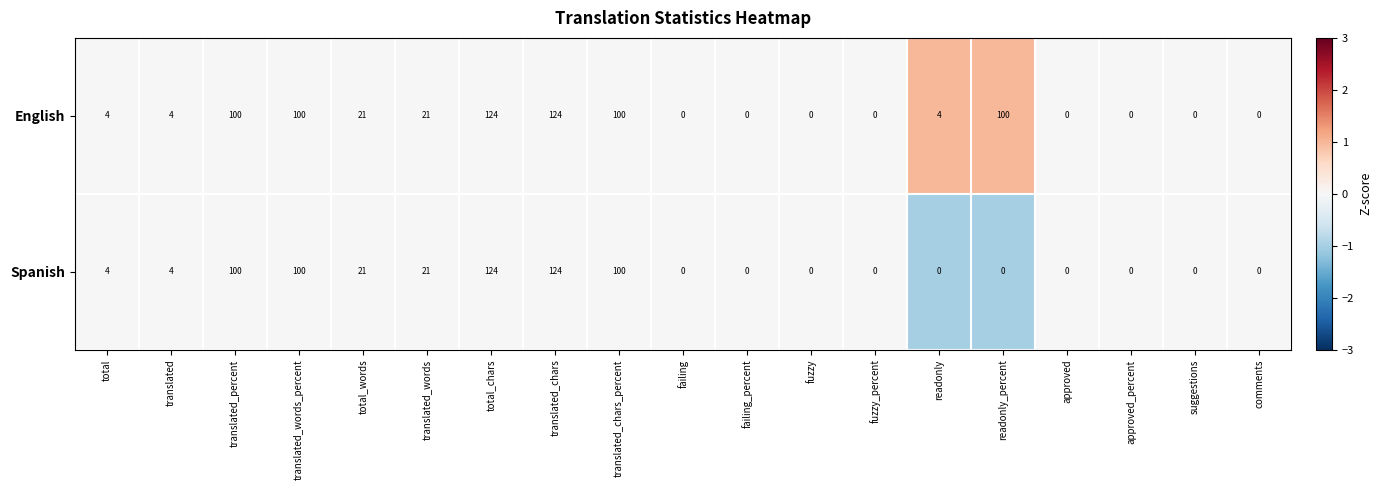

How many distinct data groups are displayed?

2